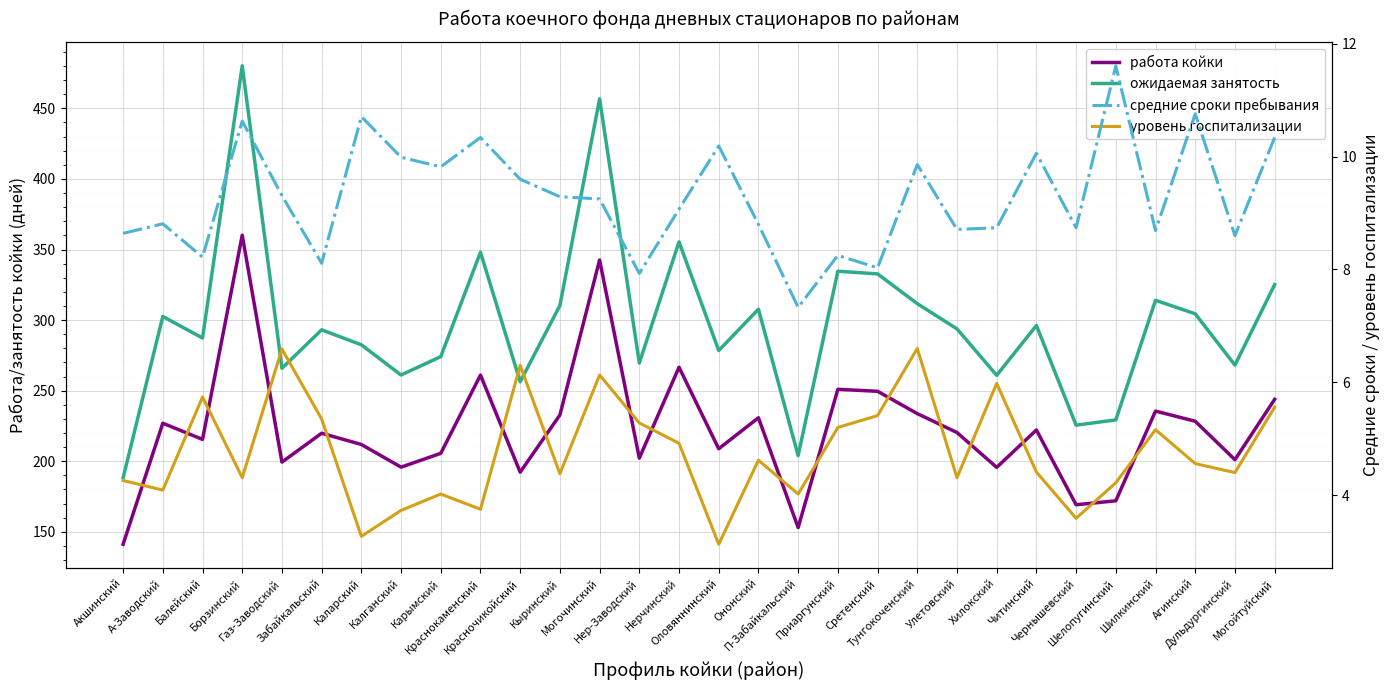

At which label is средние сроки пребывания closest to 9?

Нерчинский